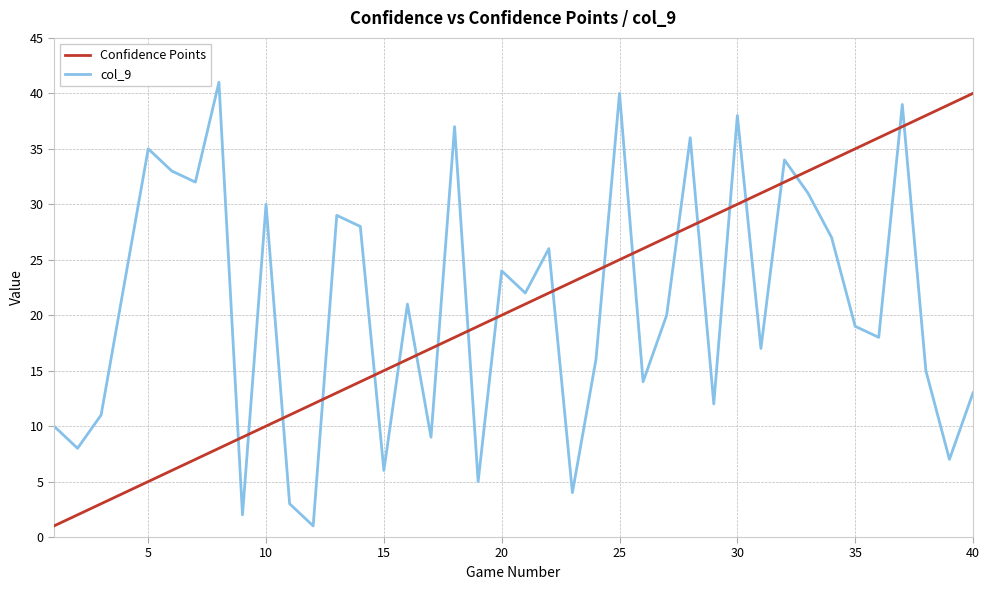

What is the greatest value displayed?

41